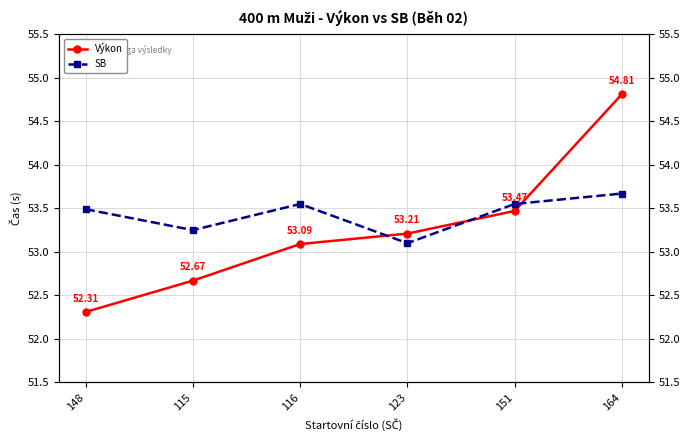

Which category has the lowest value across all series?

148